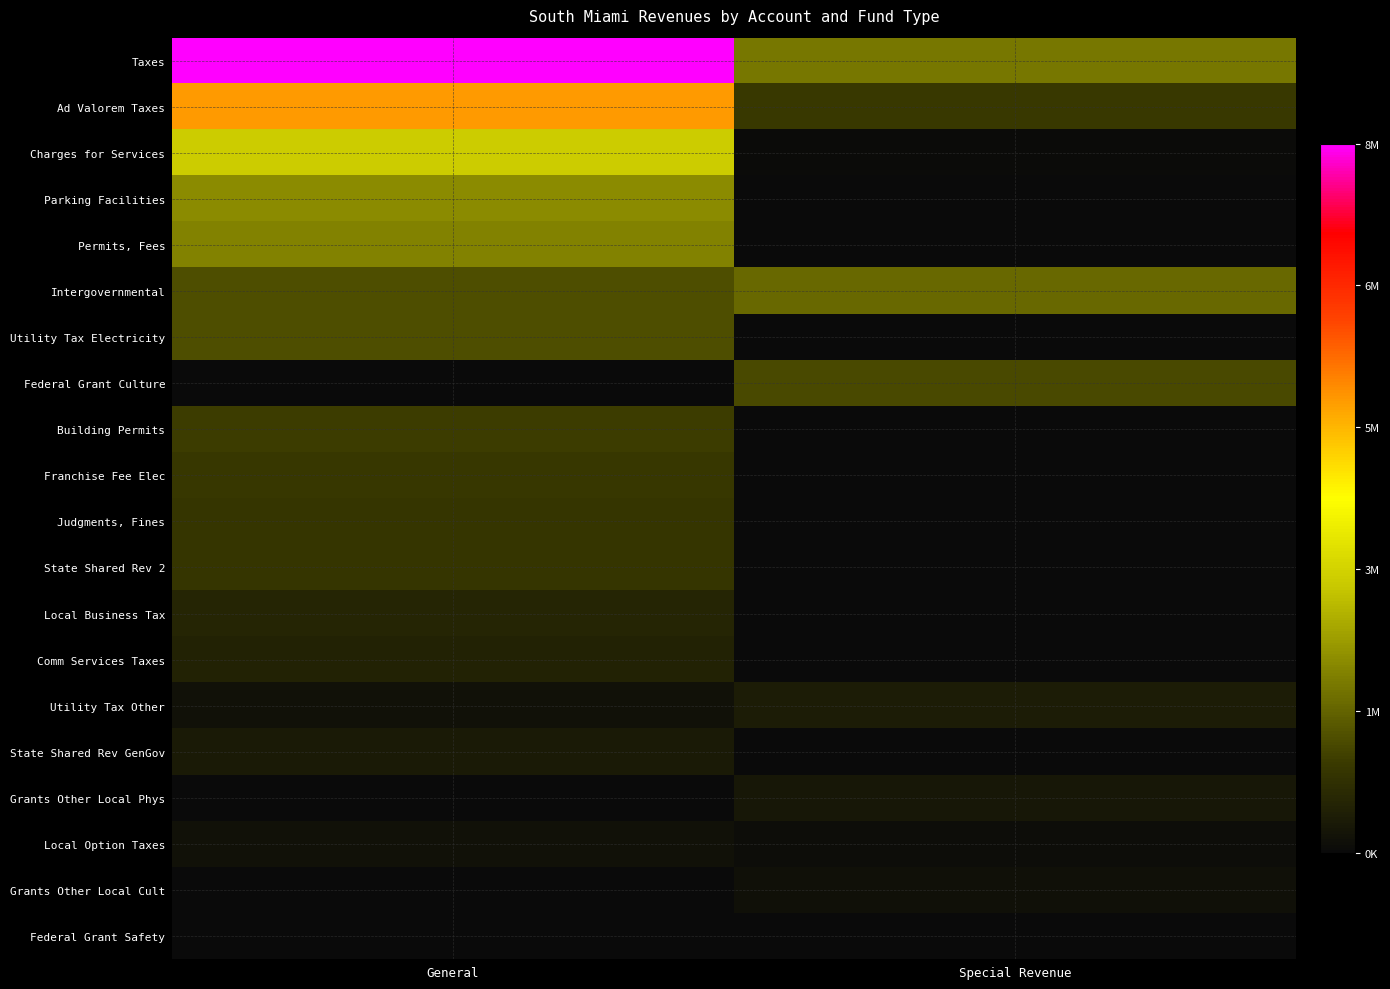

Reading left to right, transcribe all the data shown in this chart.

Taxes: General=8444499	Special Revenue=1987225
Ad Valorem Taxes: General=5380487	Special Revenue=1025084
Charges for Services: General=3254482	Special Revenue=38500
Parking Facilities: General=2285656	Special Revenue=0
Permits, Fees: General=2176686	Special Revenue=0
Intergovernmental: General=1367597	Special Revenue=1776393
Utility Tax Electricity: General=1369212	Special Revenue=0
Federal Grant Culture: General=0	Special Revenue=1304133
Building Permits: General=1089532	Special Revenue=0
Franchise Fee Elec: General=1022439	Special Revenue=0
Judgments, Fines: General=979103	Special Revenue=2914
State Shared Rev 2: General=965665	Special Revenue=0
Local Business Tax: General=612865	Special Revenue=0
Comm Services Taxes: General=555962	Special Revenue=0
Utility Tax Other: General=187948	Special Revenue=417670
State Shared Rev GenGov: General=388635	Special Revenue=0
Grants Other Local Phys: General=0	Special Revenue=303836
Local Option Taxes: General=194231	Special Revenue=76873
Grants Other Local Cult: General=0	Special Revenue=133161
Federal Grant Safety: General=0	Special Revenue=8858